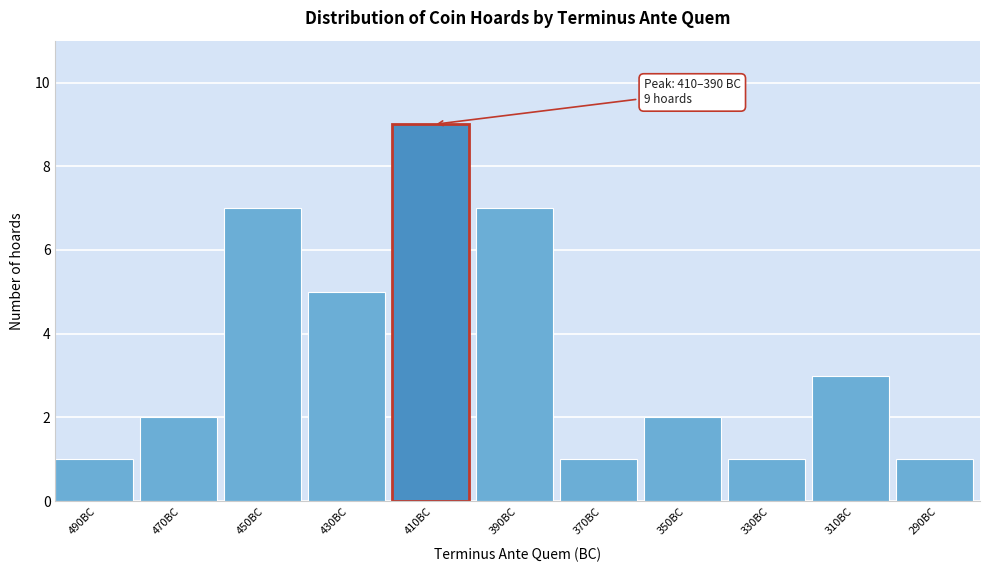

Reading left to right, list all the values displayed in this chart.

1	2	7	5	9	7	1	2	1	3	1